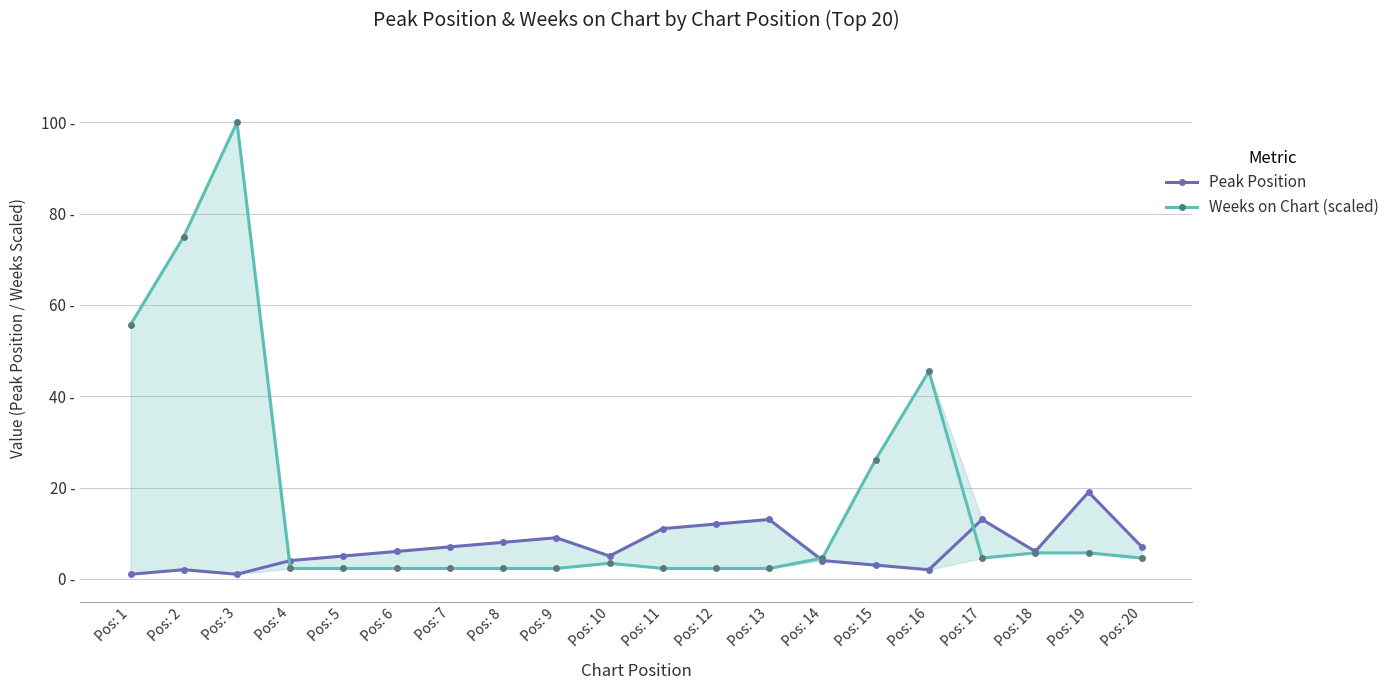

How many intersections are there between Weeks on Chart (scaled) and Peak Position?

3